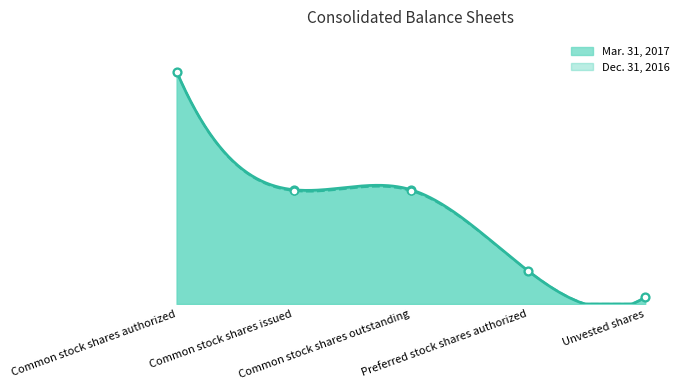

Which series reaches the minimum Y coordinate?

Mar. 31, 2017